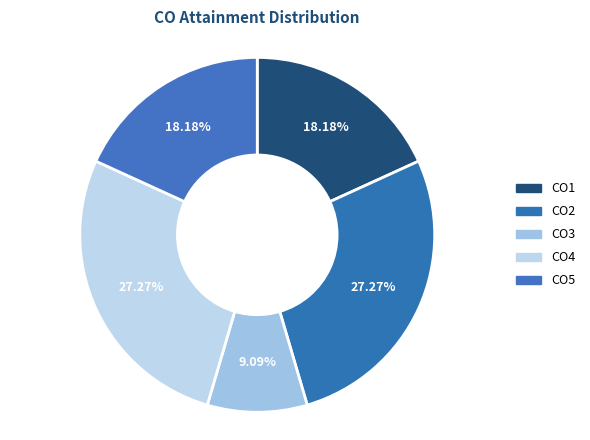

How many slices are in this pie chart?

5